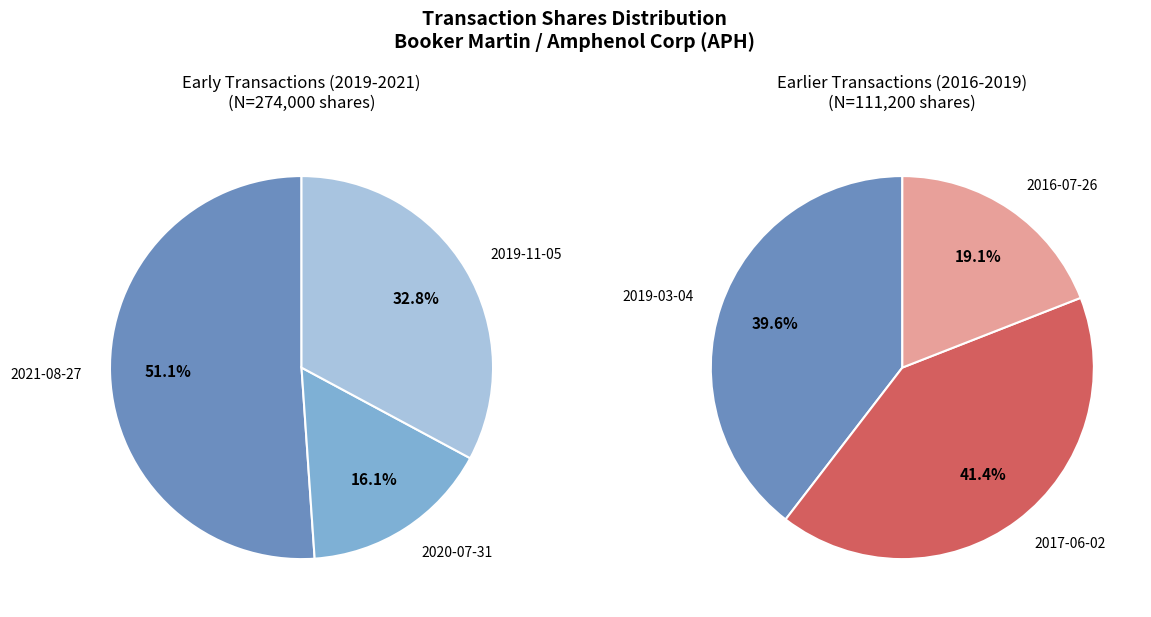

Does 2020-07-31 represent more than half of the total?

No